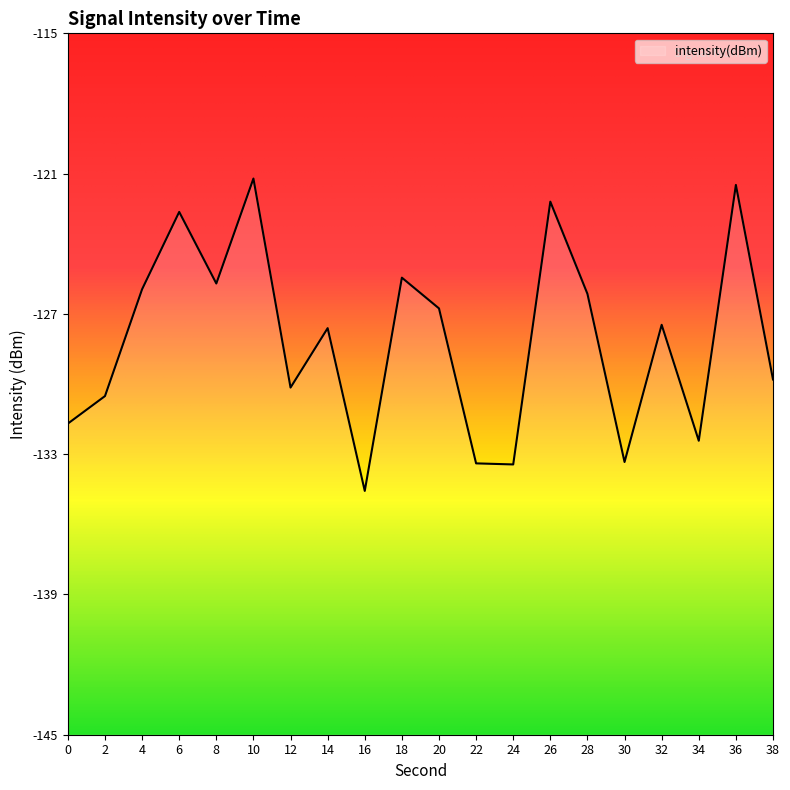

Reading left to right, what are all the values shown in this chart?

-131.7	-130.5	-125.9	-122.6	-125.7	-121.2	-130.2	-127.6	-134.6	-125.5	-126.8	-133.4	-133.4	-122.2	-126.1	-133.3	-127.5	-132.4	-121.5	-129.8